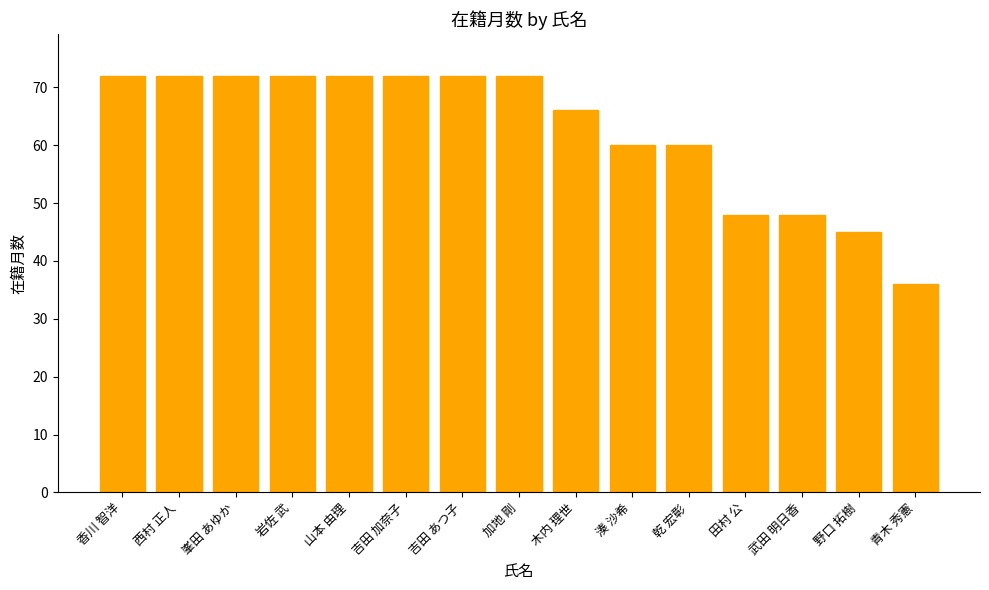

What value does the data have at 吉田 加奈子, to the nearest 10?

70